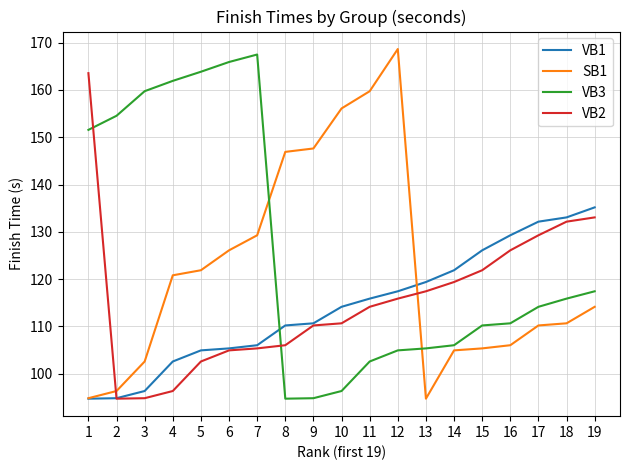

What is the spread (max minus min) of values at 6?

61.0